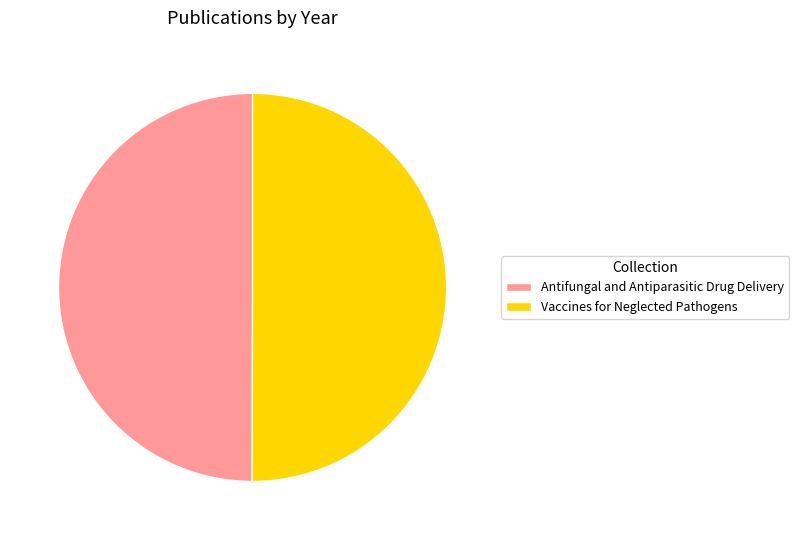

The Vaccines for Neglected Pathogens slice represents 64% of the pie. True or false?

False